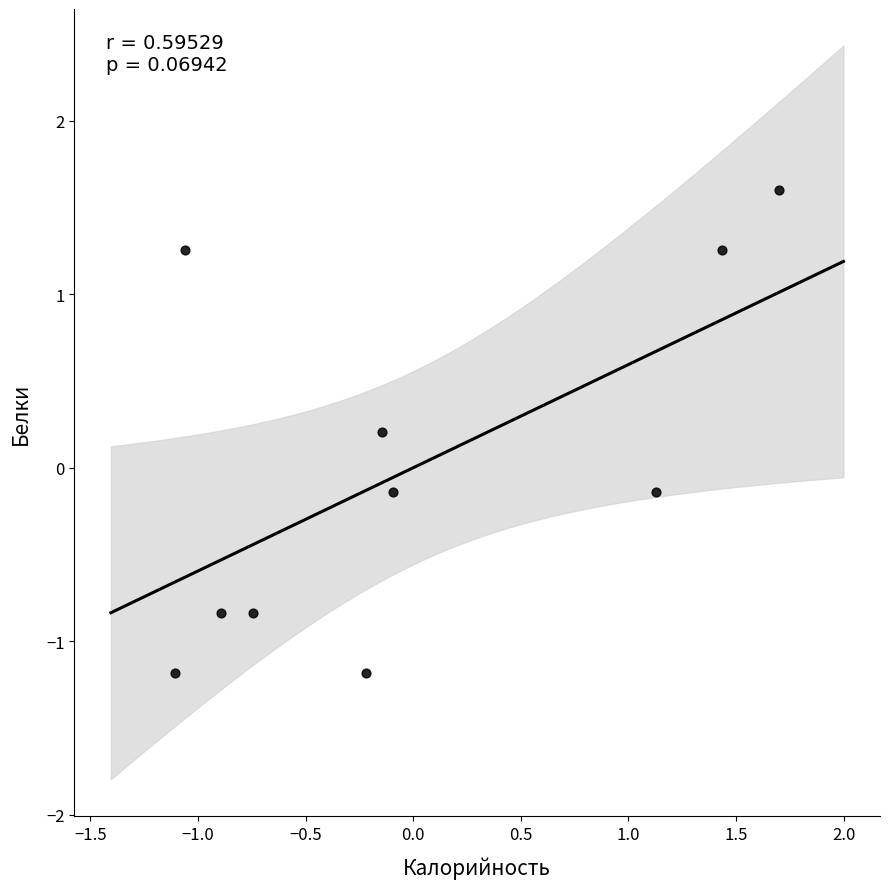

List the coordinates of all points as (X, Y) pairs, reading left to right.

(-1.1, -1.2)  (-1.1, 1.3)  (-0.9, -0.8)  (-0.7, -0.8)  (-0.2, -1.2)  (-0.1, 0.2)  (-0.1, -0.1)  (1.1, -0.1)  (1.4, 1.3)  (1.7, 1.6)